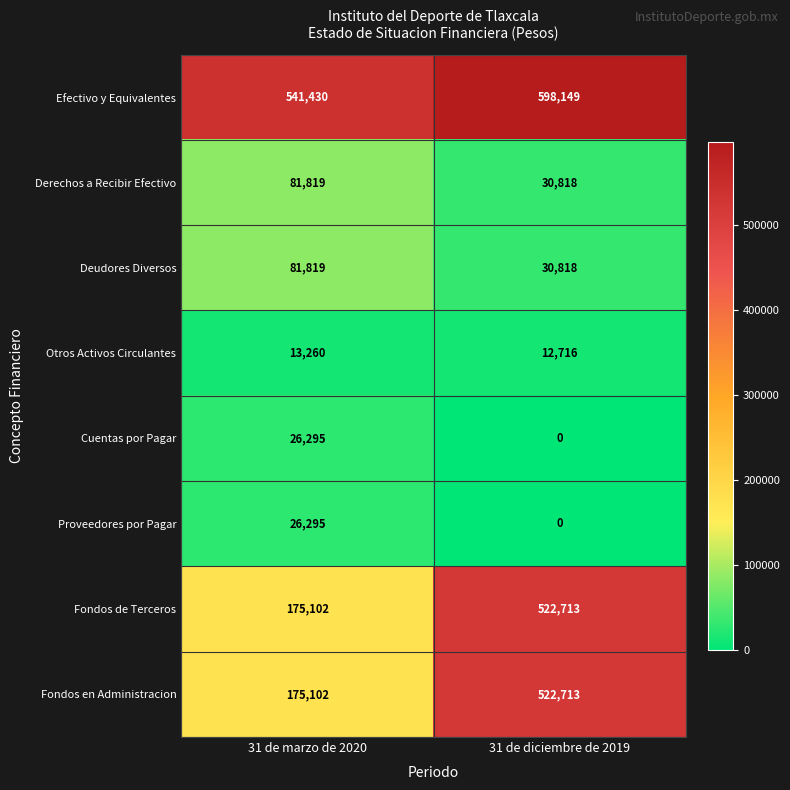

What is the greatest value displayed?

598149